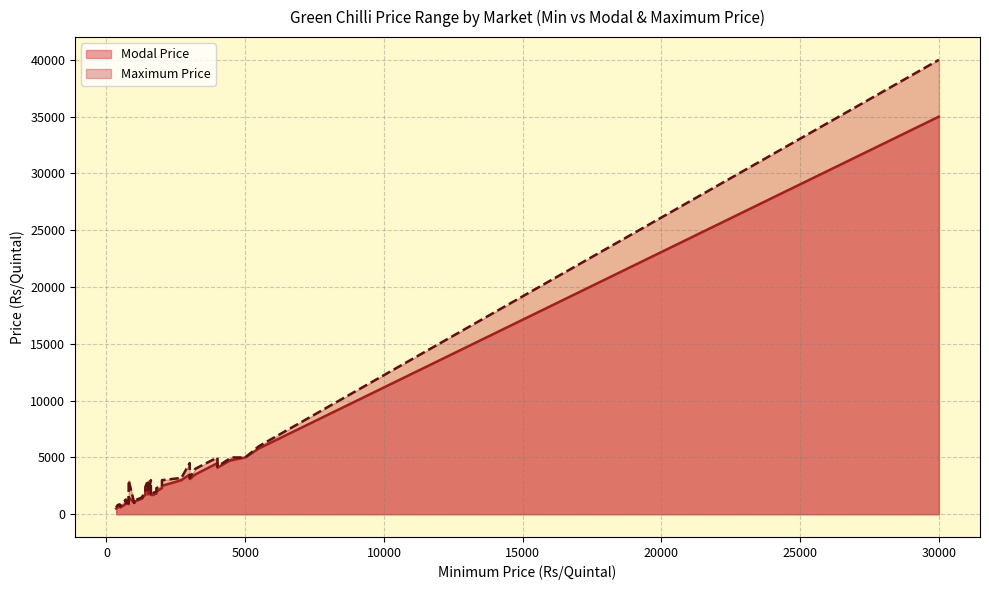

What is the total value across all series at 4?

9800